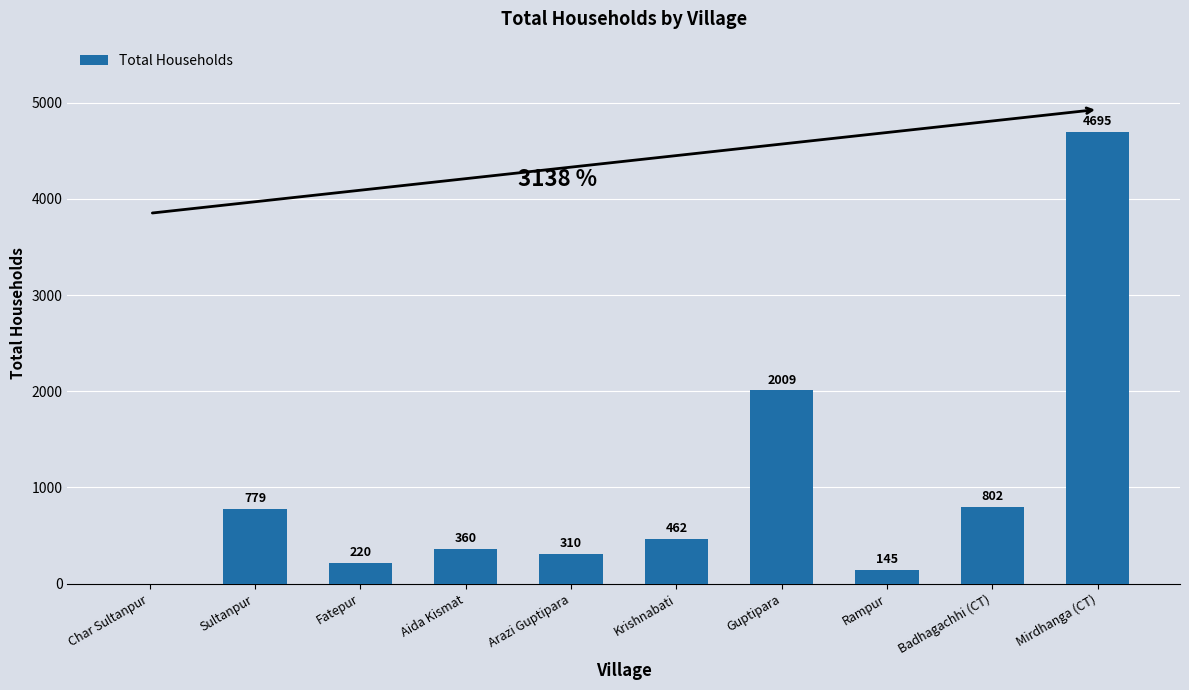

What is the sum of the values at Arazi Guptipara and Badhagachhi (CT)?

1112